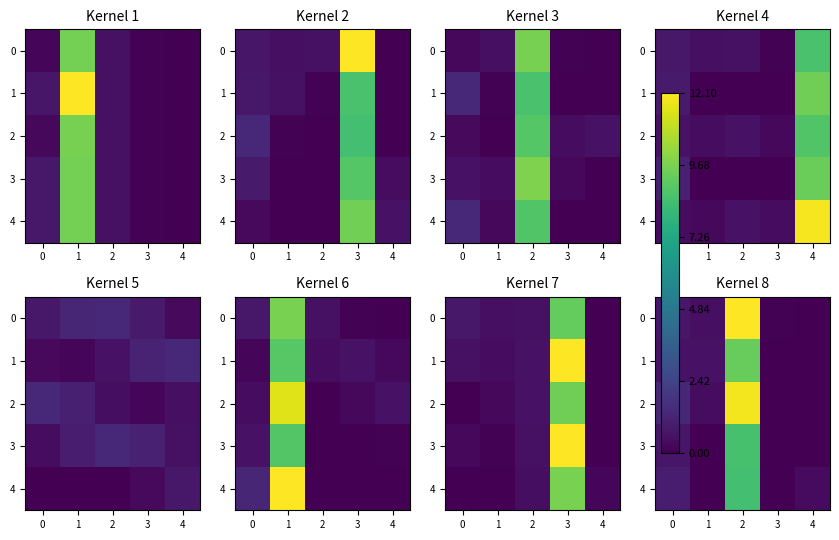

Between 1 and 2, which is larger?

2